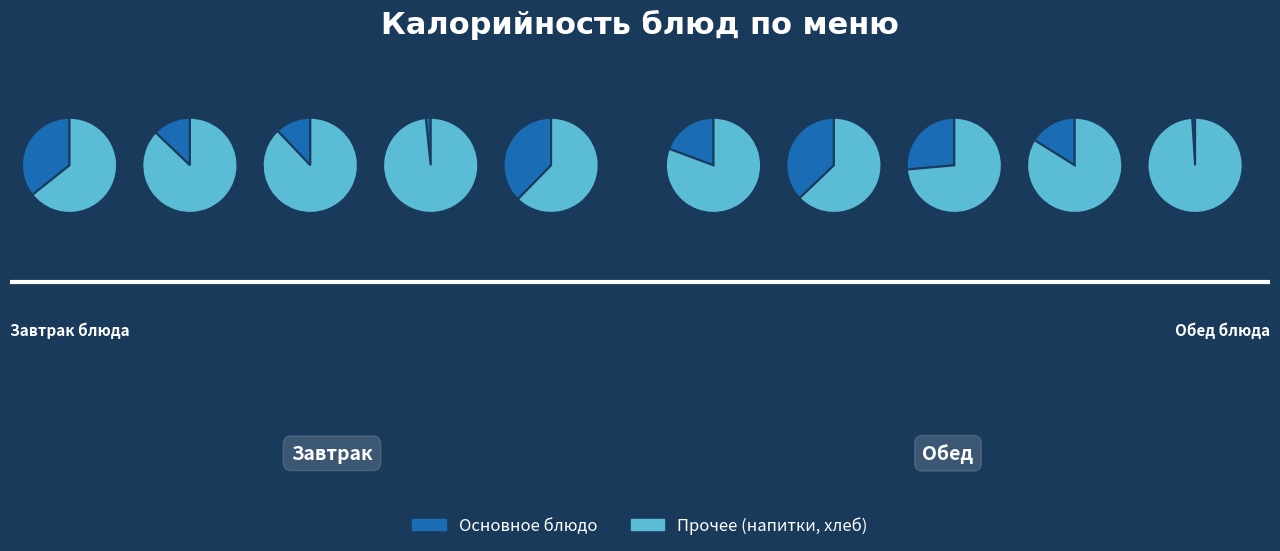

True or false: Чай с сахаром accounts for 11% of the total.

False